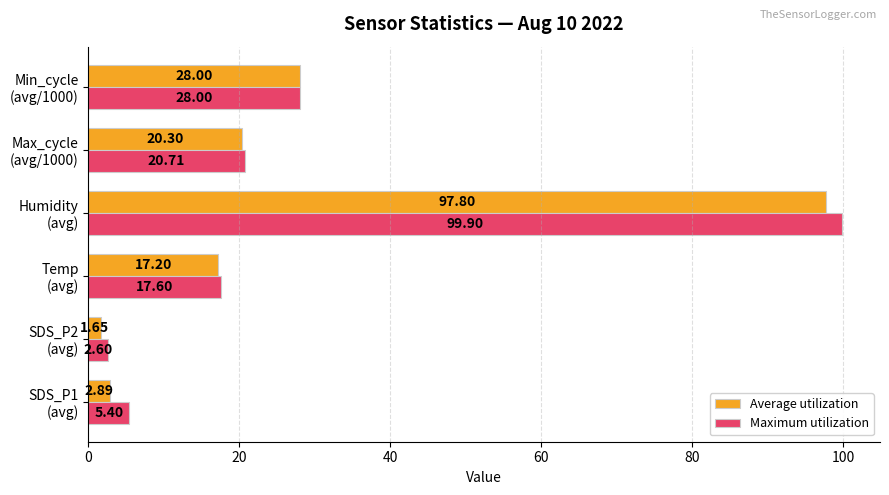

What is the difference between the maximum and minimum values in the Maximum utilization series?

97.3